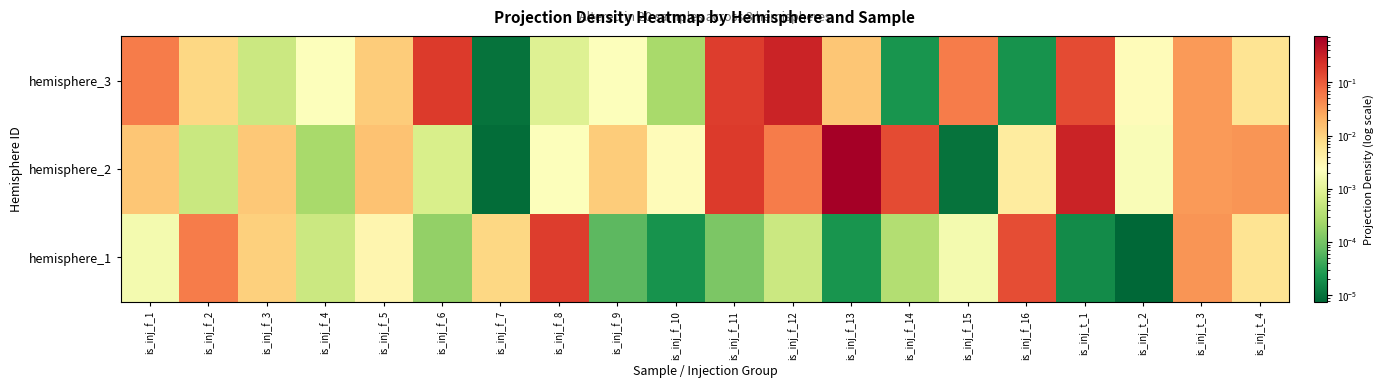

Which category has the lowest value across all series?

is_inj_t_2